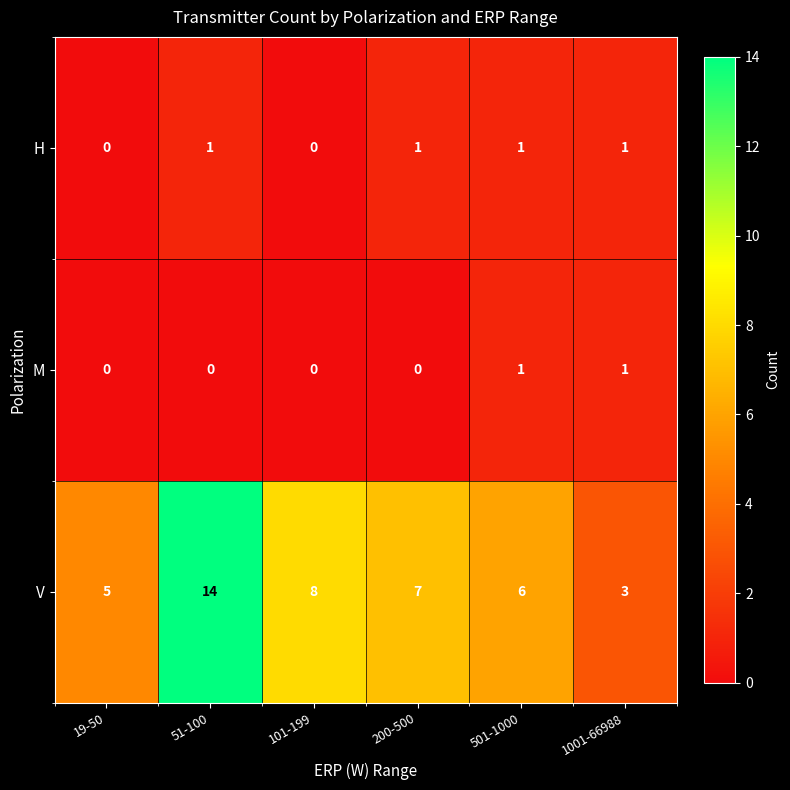

What is the sum of all V values?

43